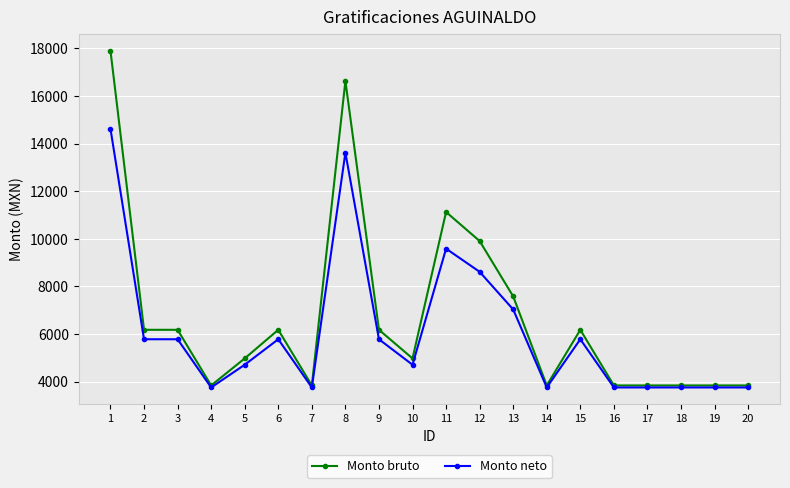

At how many categories does at least one series exceed 12252?

2